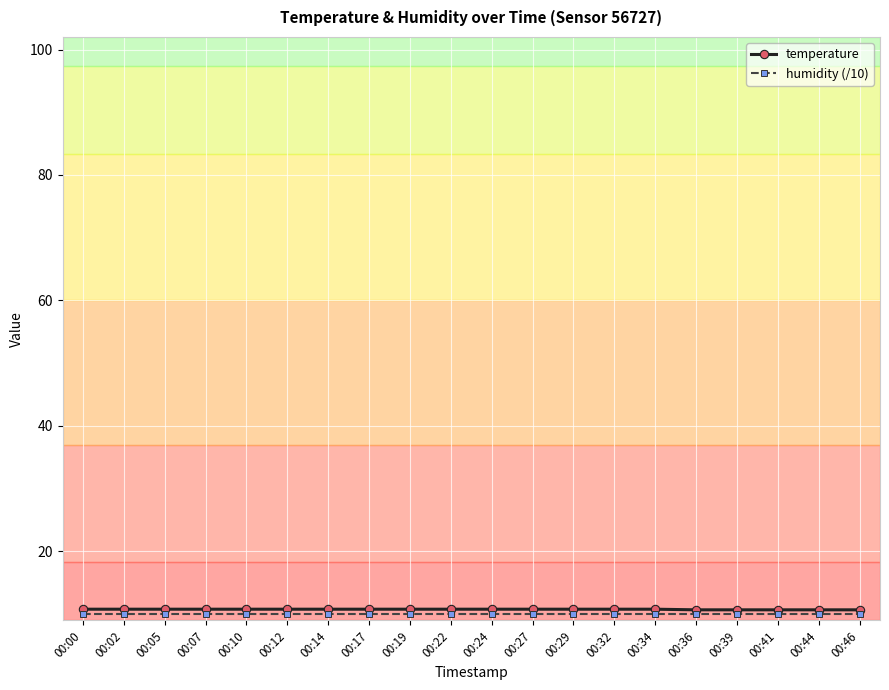

The humidity (/10) series shows 10.0 at 00:19. True or false?

True